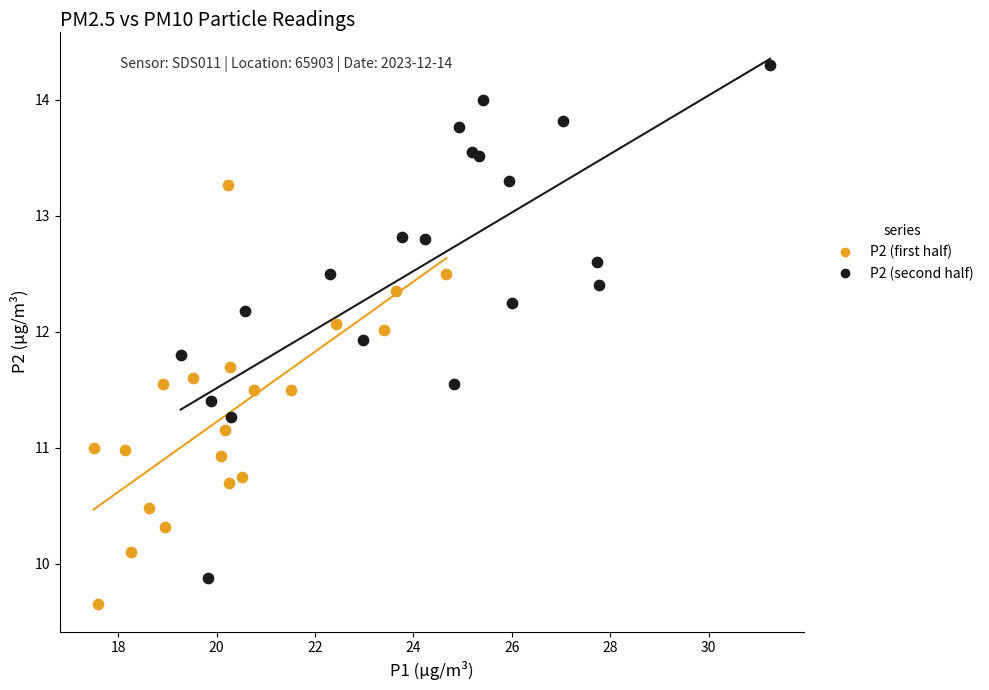

Which series contains the highest Y value?

P2 (second half)